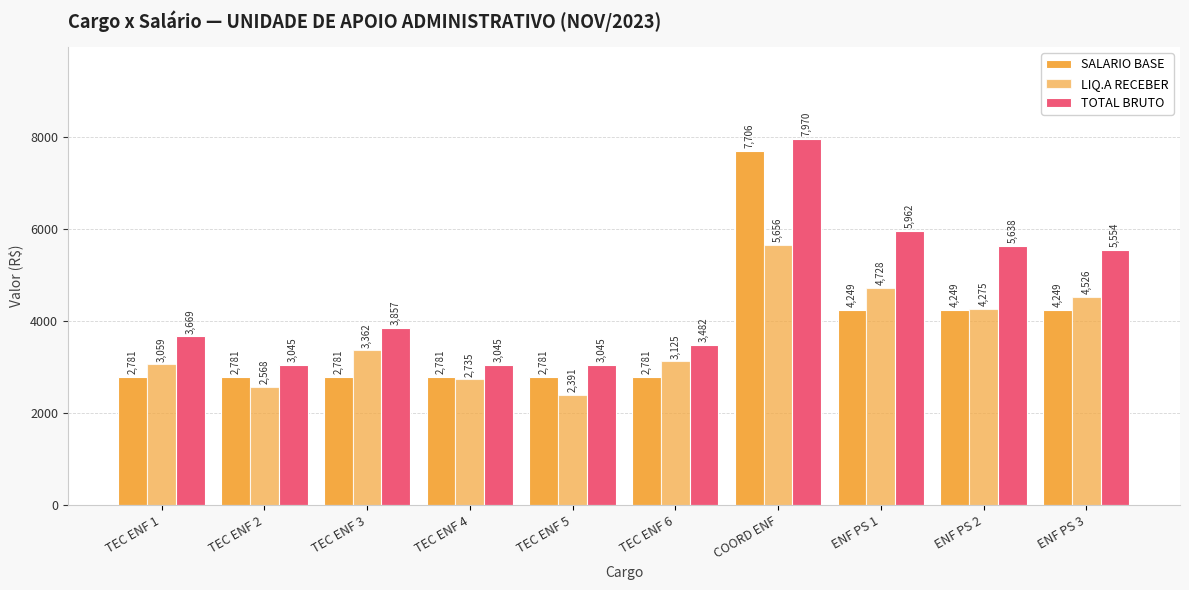

Which label corresponds to the smallest value in the chart?

TEC ENF 5